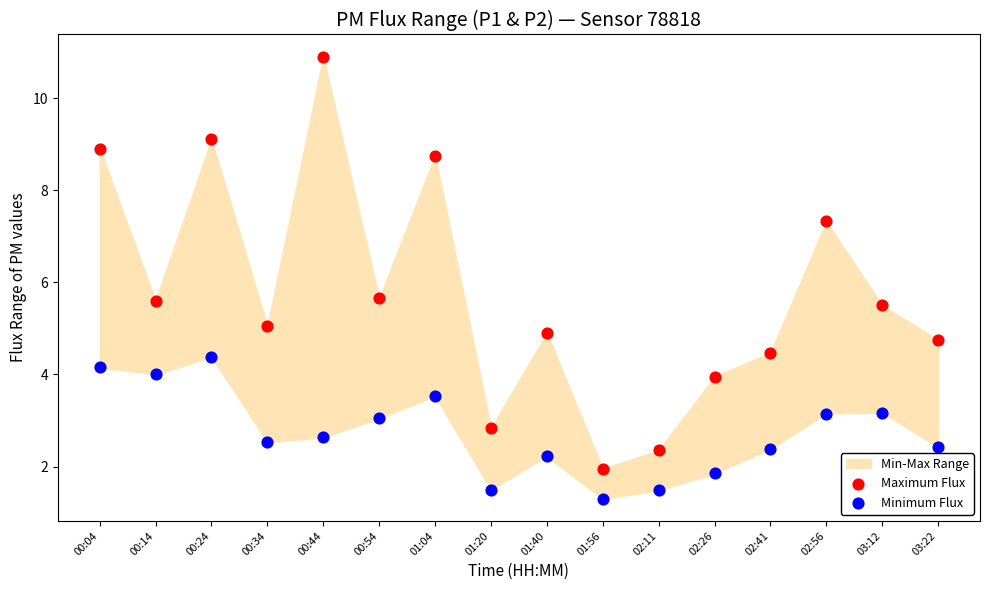

Which series contains the lowest Y value?

Minimum Flux